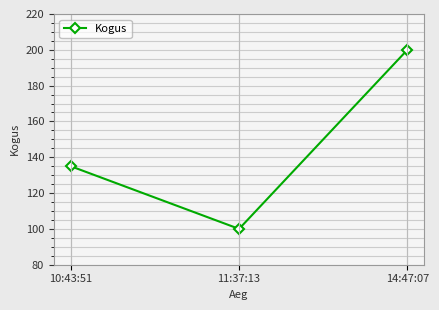

Reading left to right, extract all data points from this chart.

135	100	200